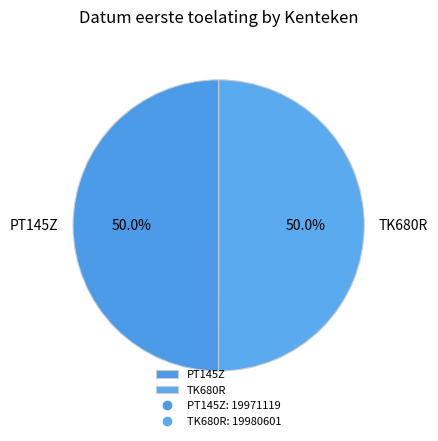

How many segments does this pie chart have?

2